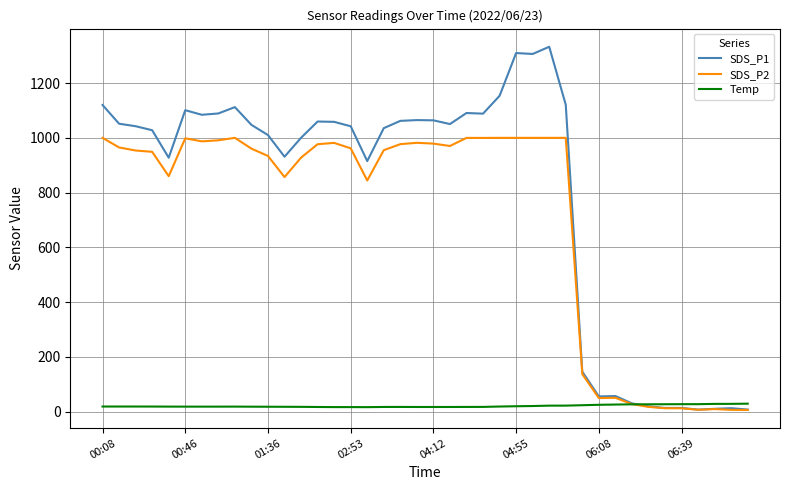

Which series has the widest spread of values?

SDS_P1